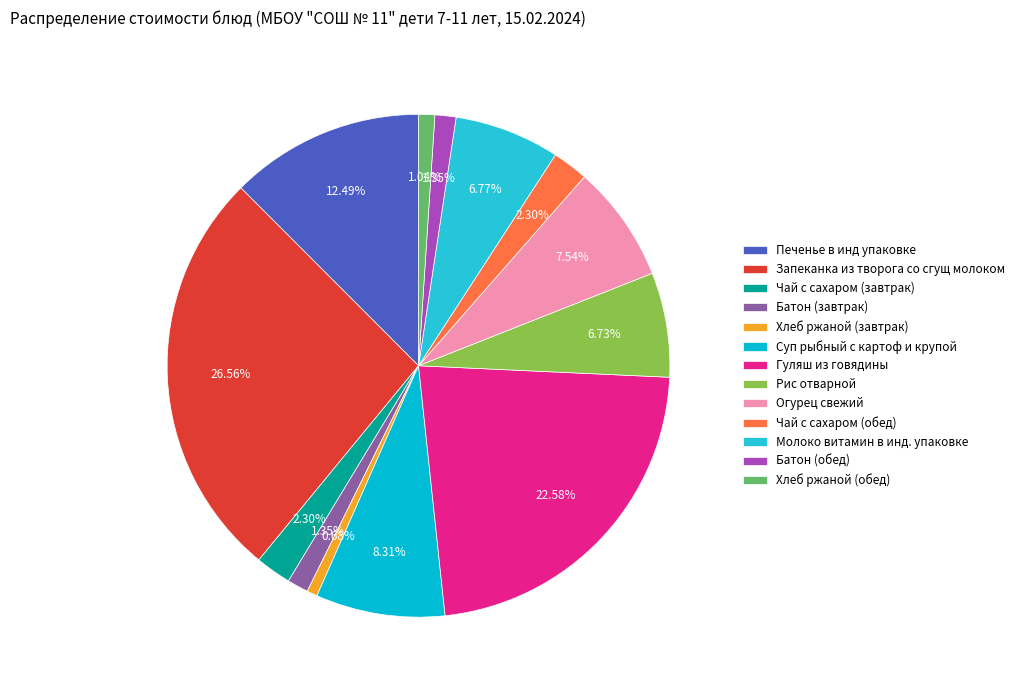

Approximately how many times larger is the value at Чай с сахаром (завтрак) compared to Молоко витамин в инд. упаковке?

0.3